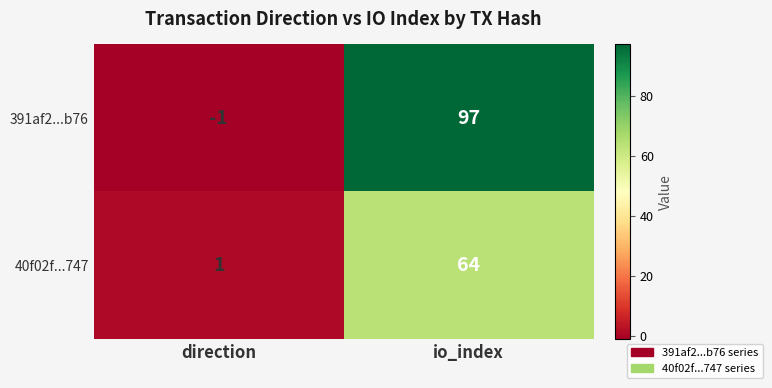

List the series in order of their peak value, lowest first.

40f02f...747, 391af2...b76